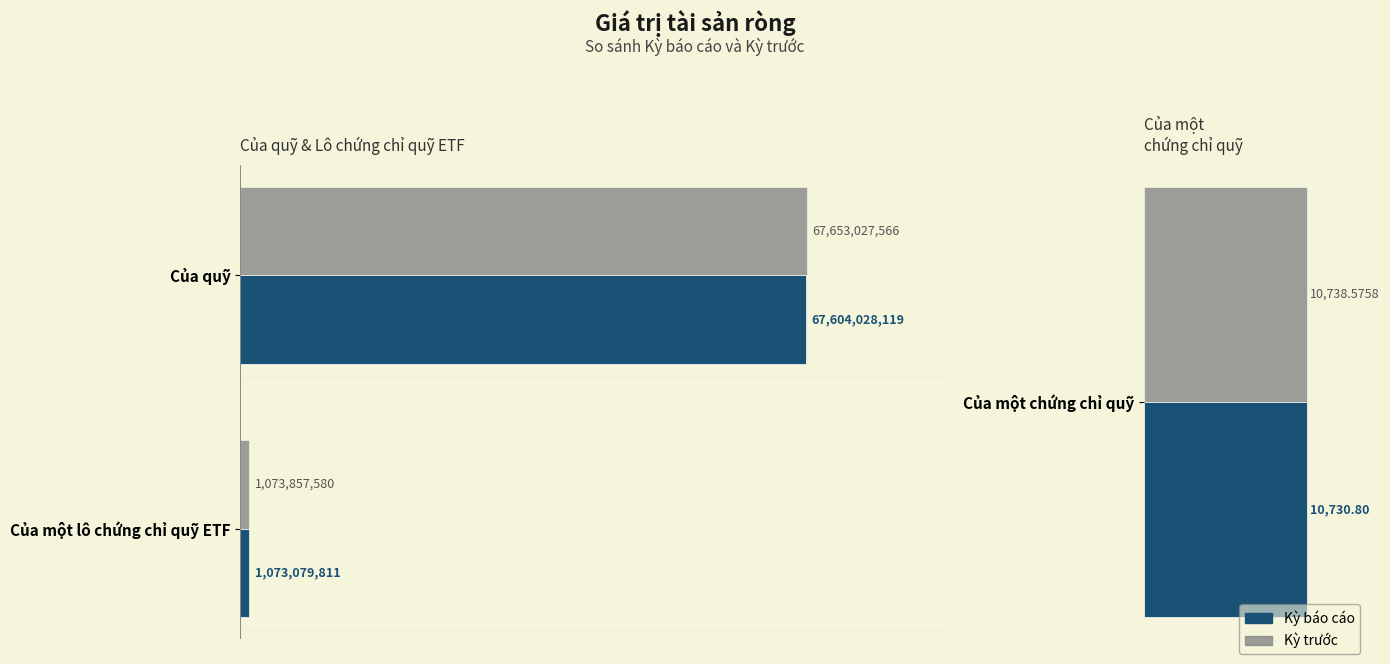

Does the chart contain any negative values?

No